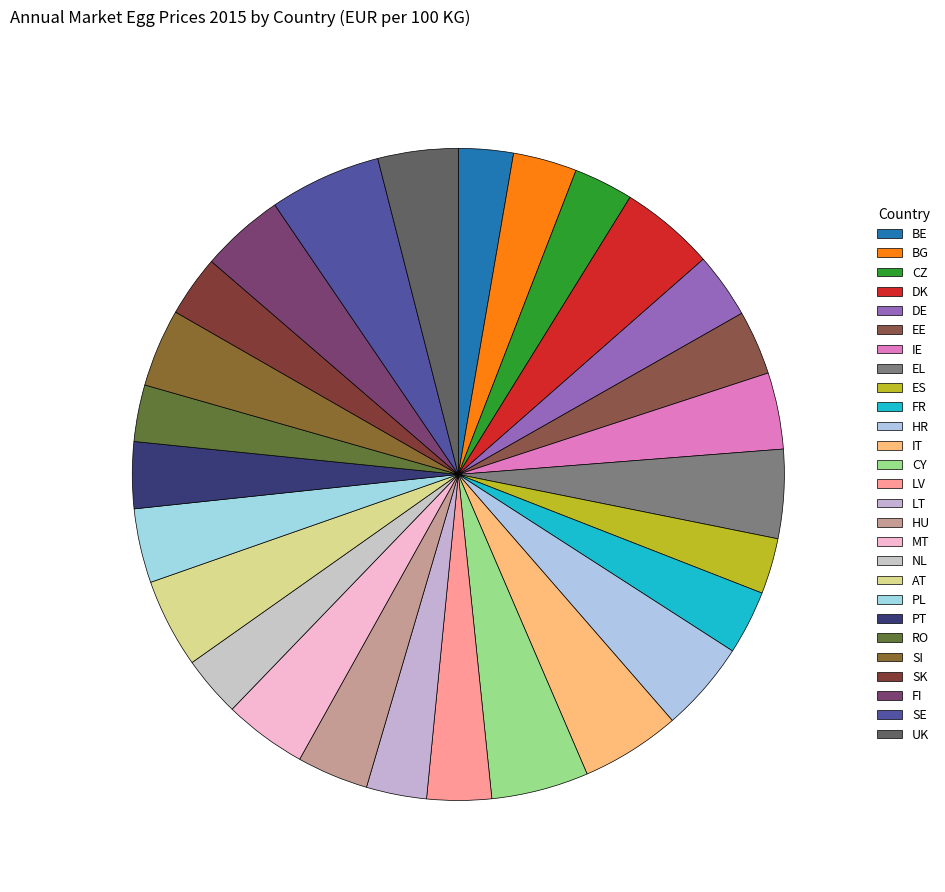

What percentage do PL and DE together represent?

6.9%